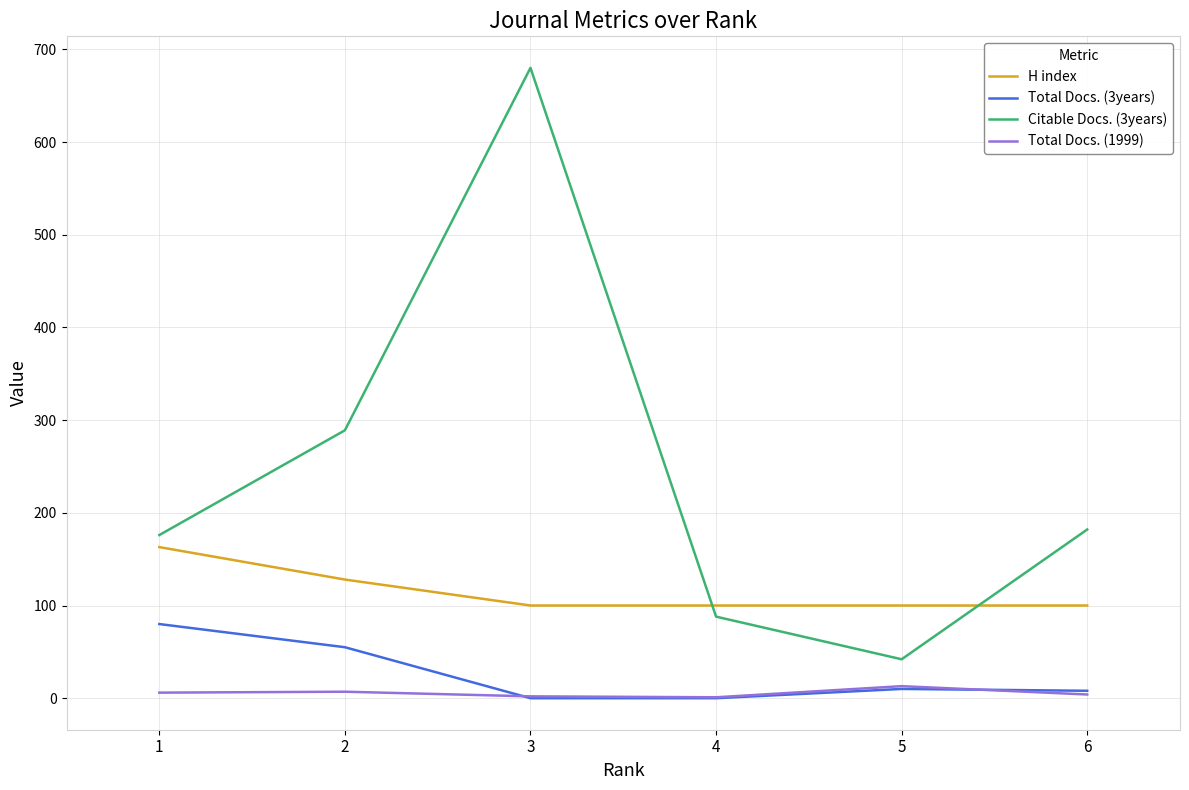

How many distinct data groups are displayed?

4